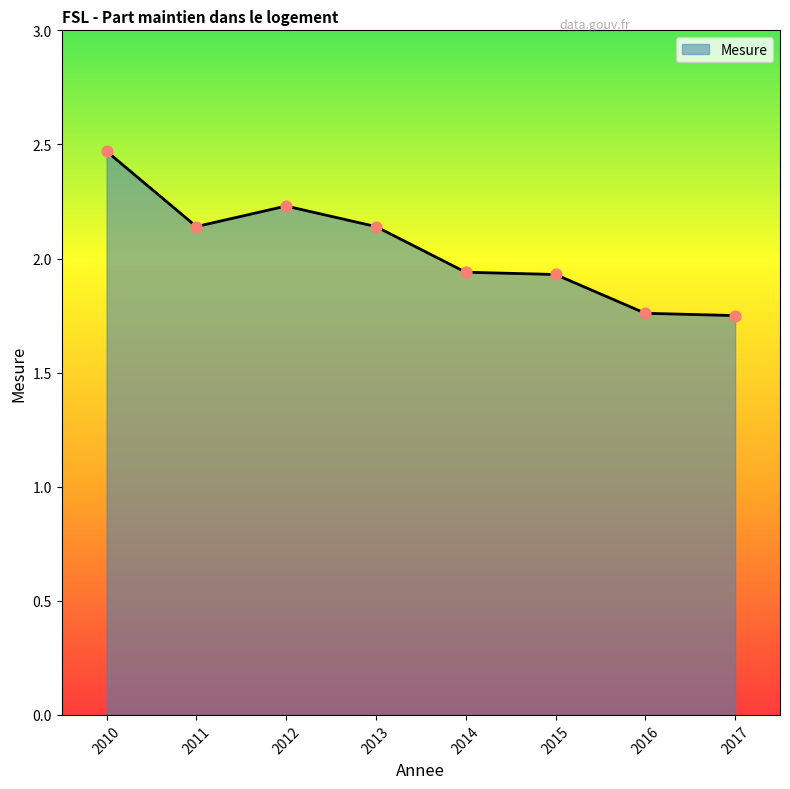

What is the ratio of the value at 2013 to the value at 2016?

1.2